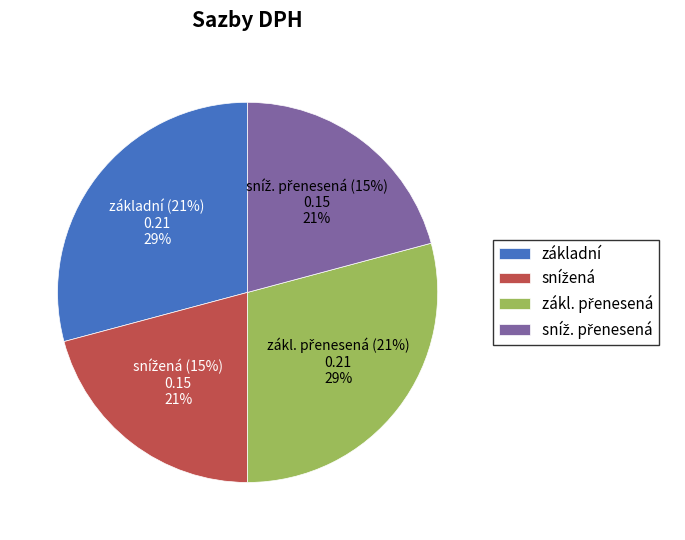

Does any single category account for the majority?

No